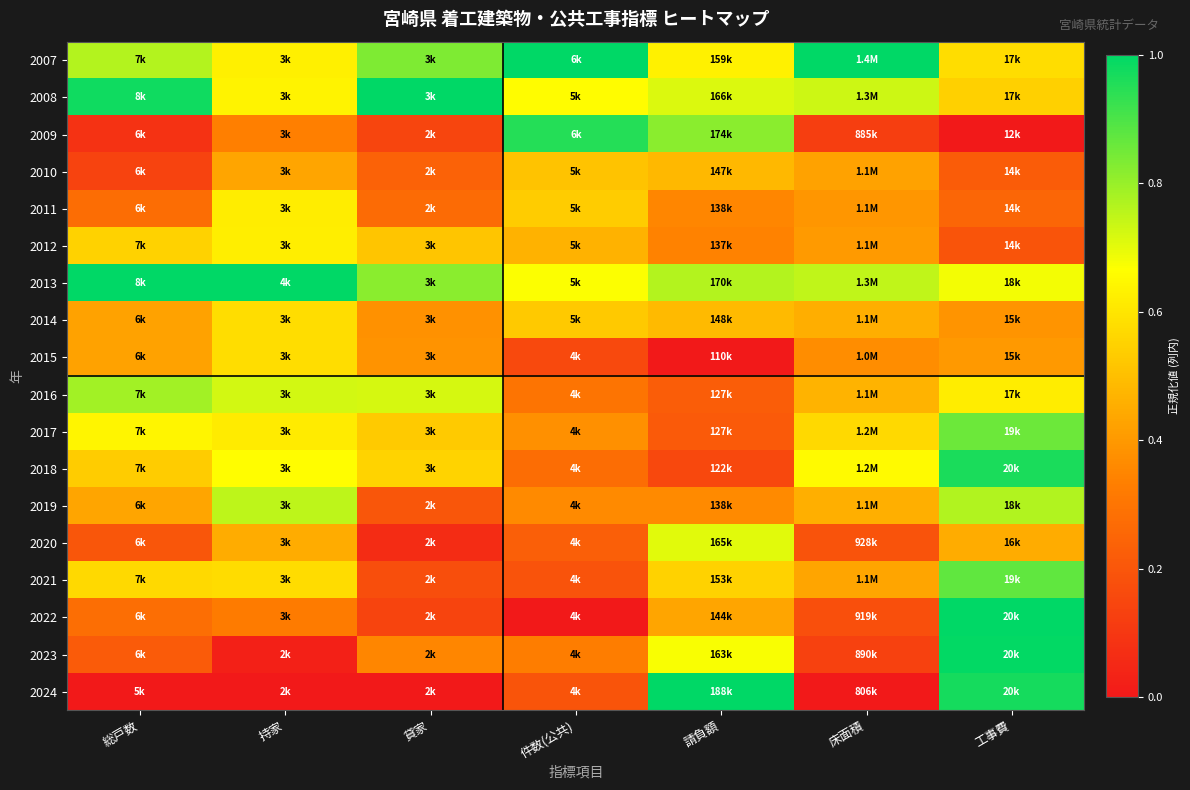

Which label corresponds to the smallest value in the chart?

工事費